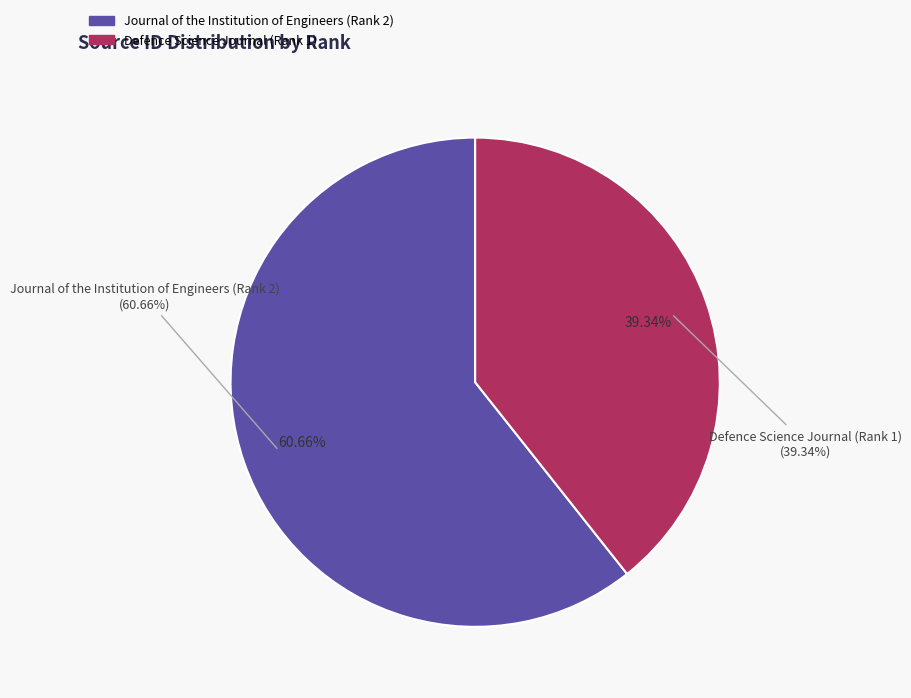

What is the total percentage of Journal of the Institution of Engineers (Rank 2) and Defence Science Journal (Rank 1)?

100.0%